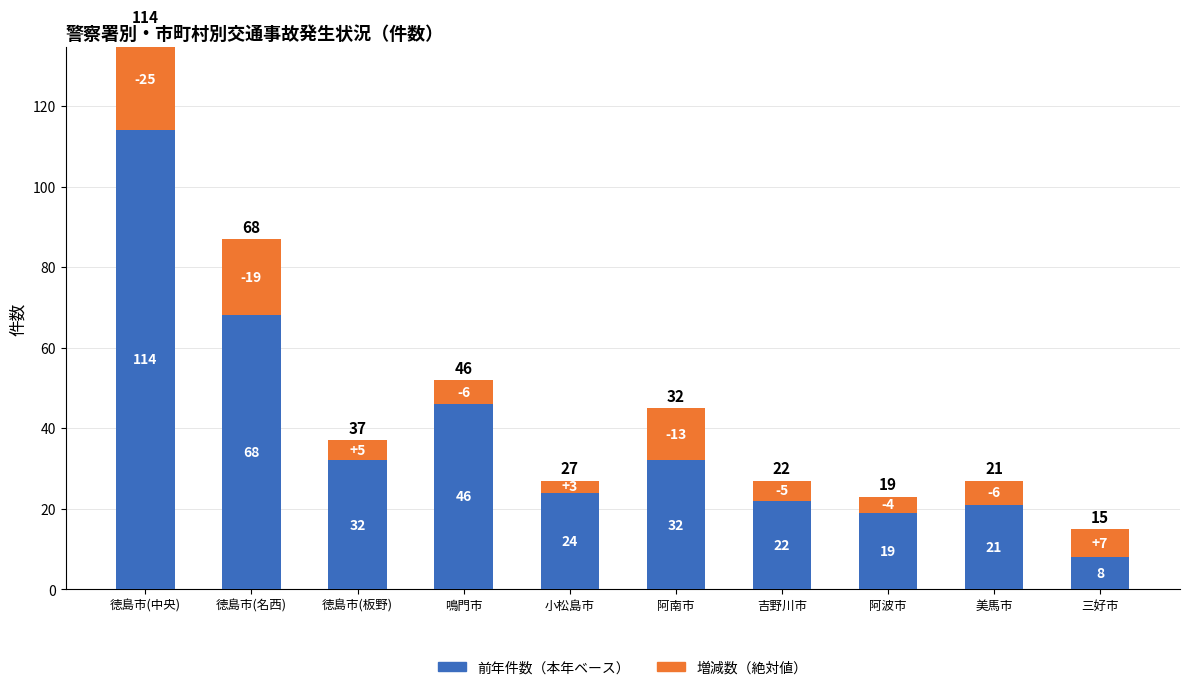

What is the difference between the 増減数（絶対値） values at 吉野川市 and 三好市?

2